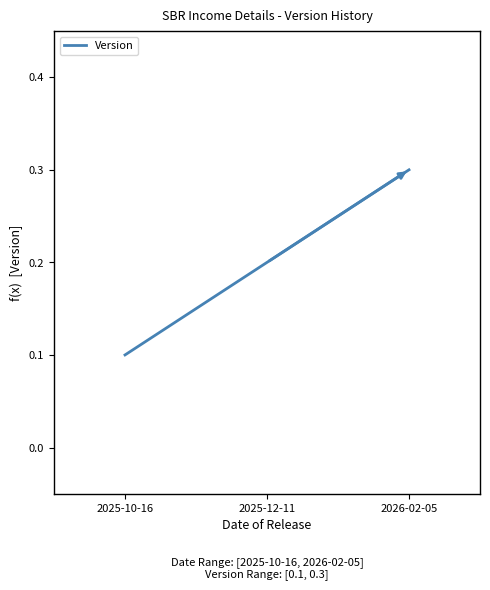

What is the smallest value displayed?

0.1